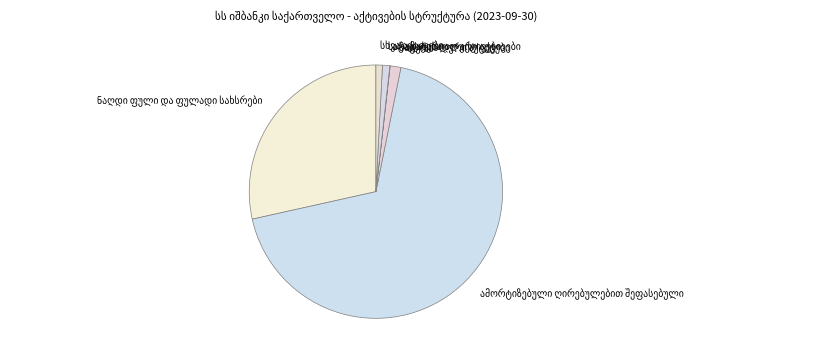

Is there any slice that represents more than half of the pie?

Yes